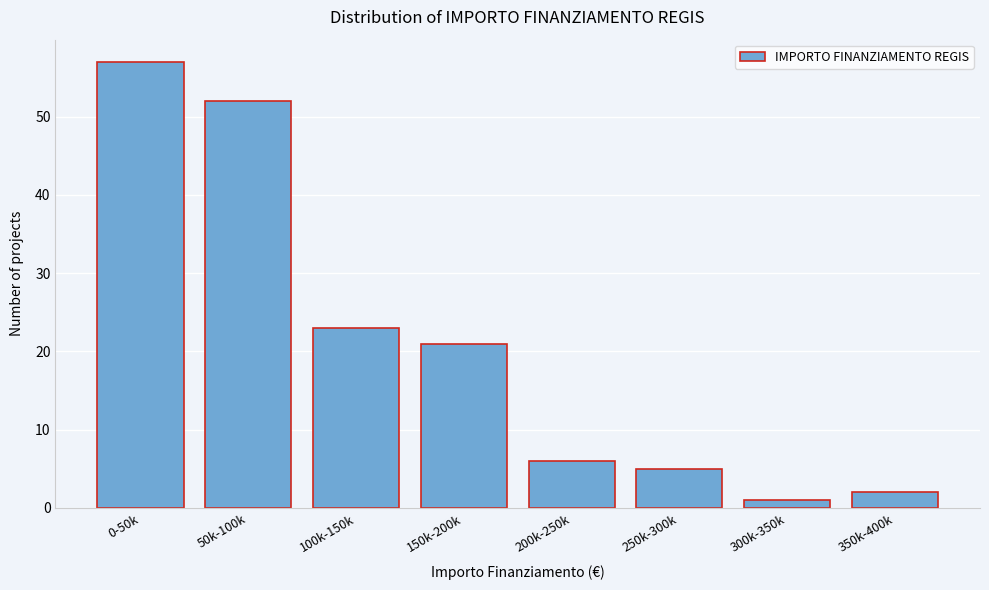

Reading right to left, transcribe all the data shown in this chart.

2	1	5	6	21	23	52	57